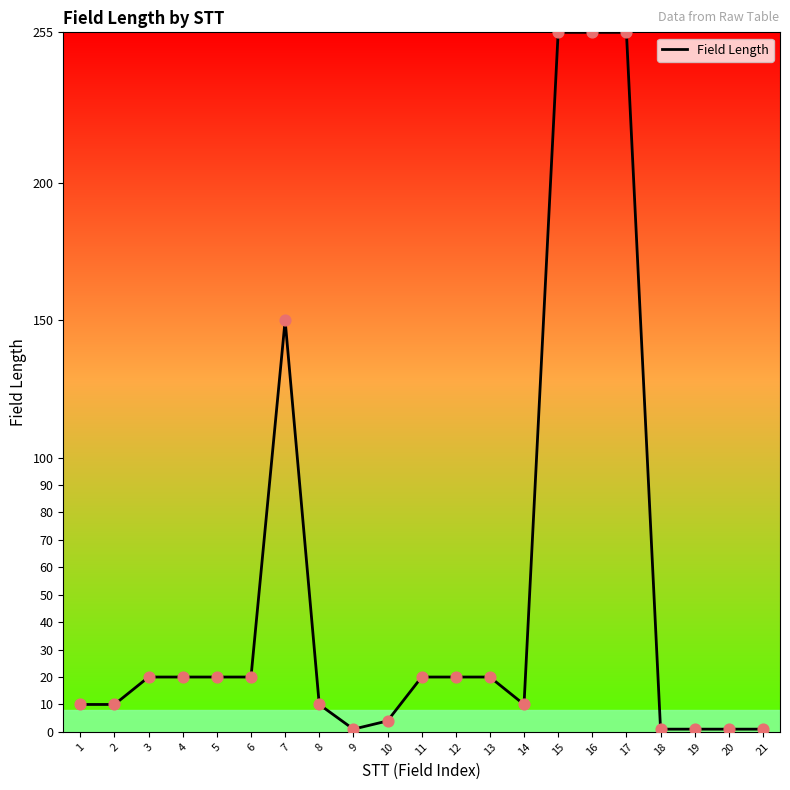

Which has a higher value, 1 or 17?

17